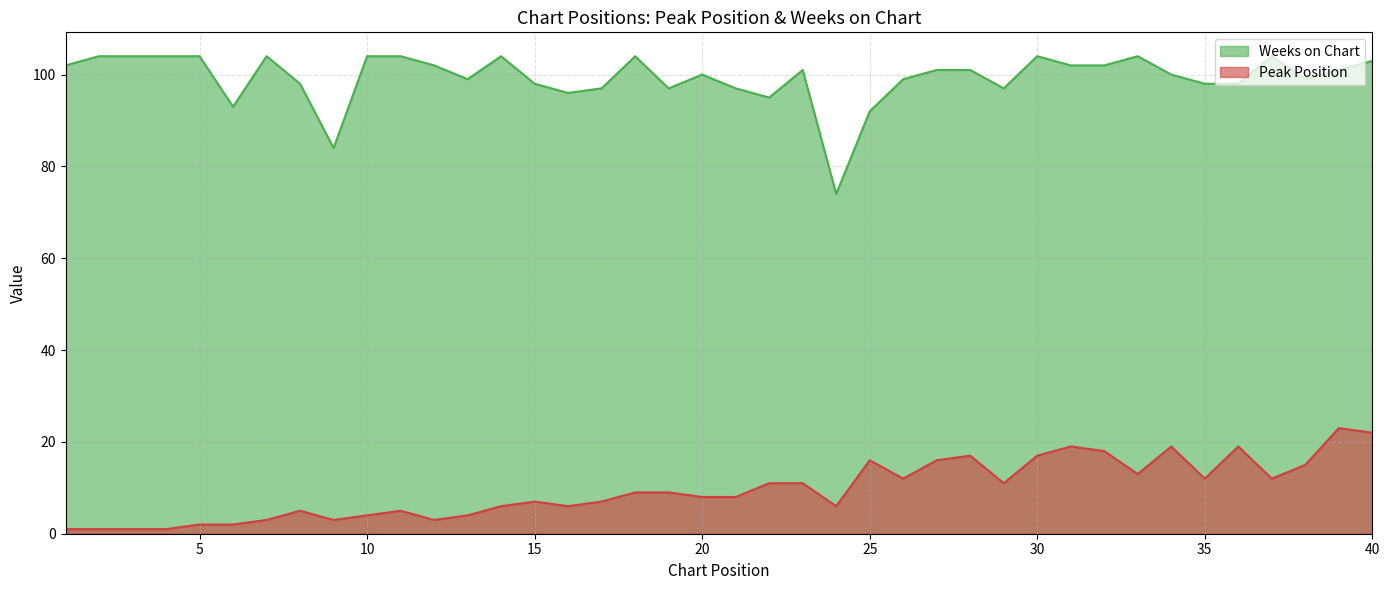

What are all the series names shown in the legend?

Weeks on Chart, Peak Position